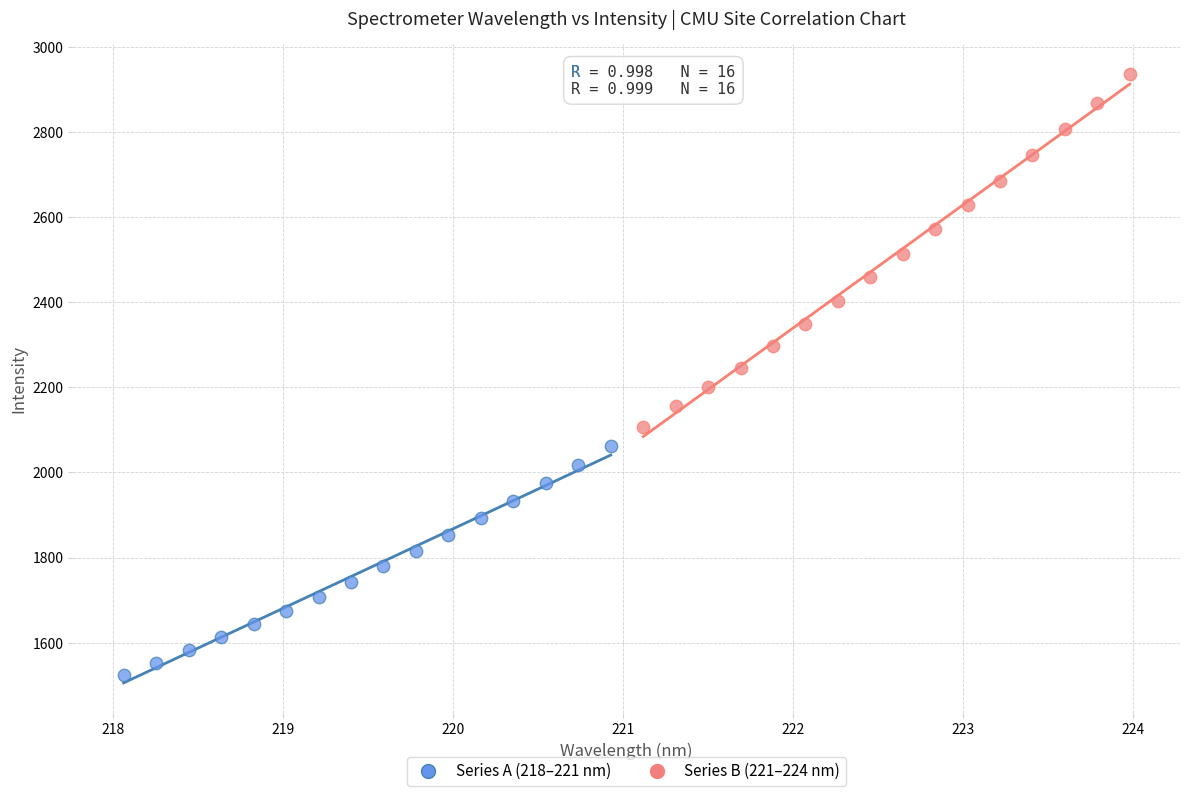

Which series contains the highest Y value?

Series B (221–224 nm)